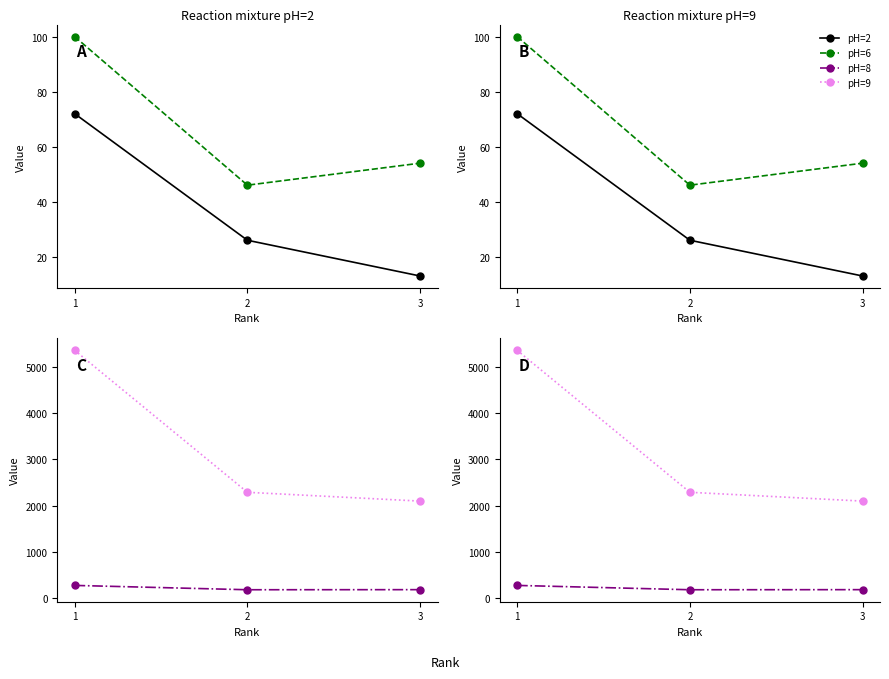

At how many categories does at least one series exceed 2546?

1